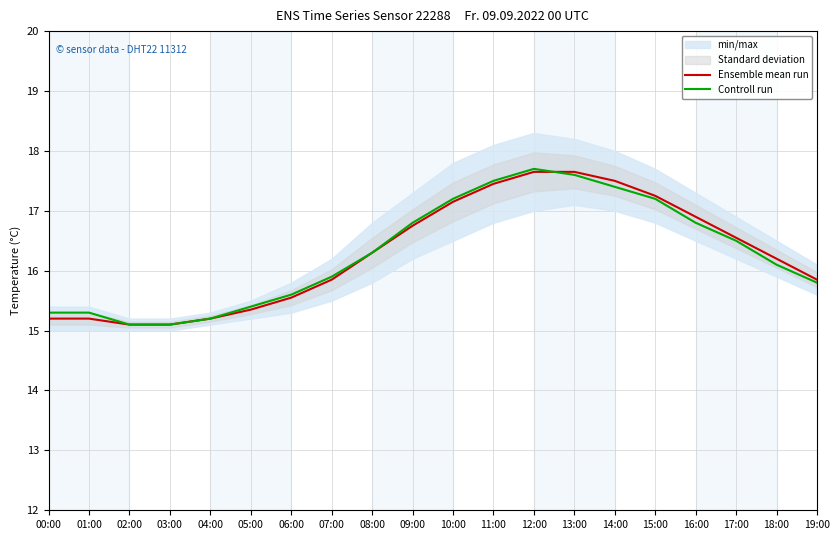

Which series changed the most between 01:00 and 11:00?

Ensemble mean run